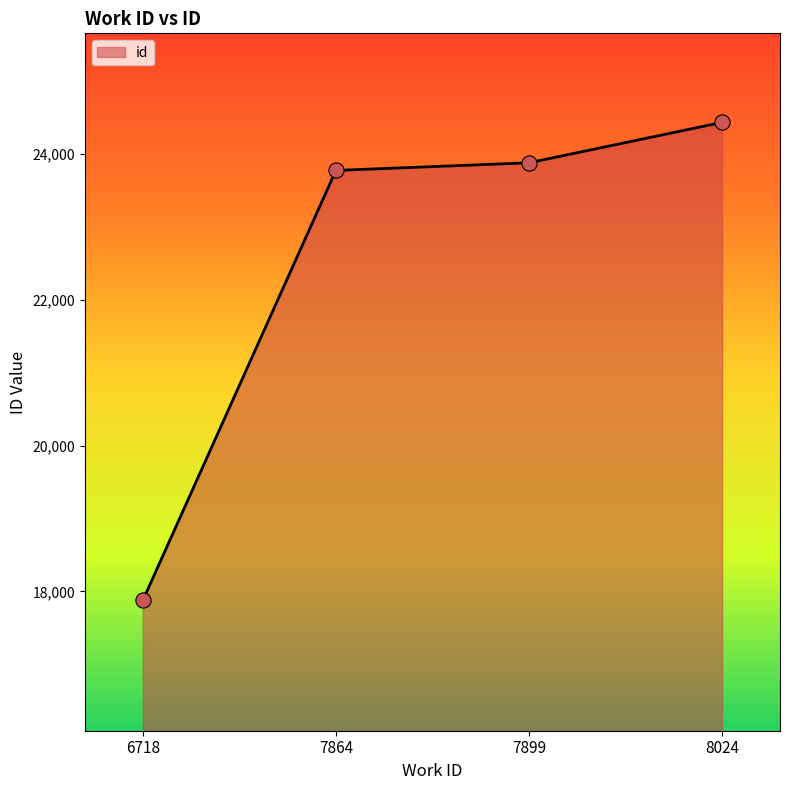

What is the change in value from 7864 to 8024?

+659